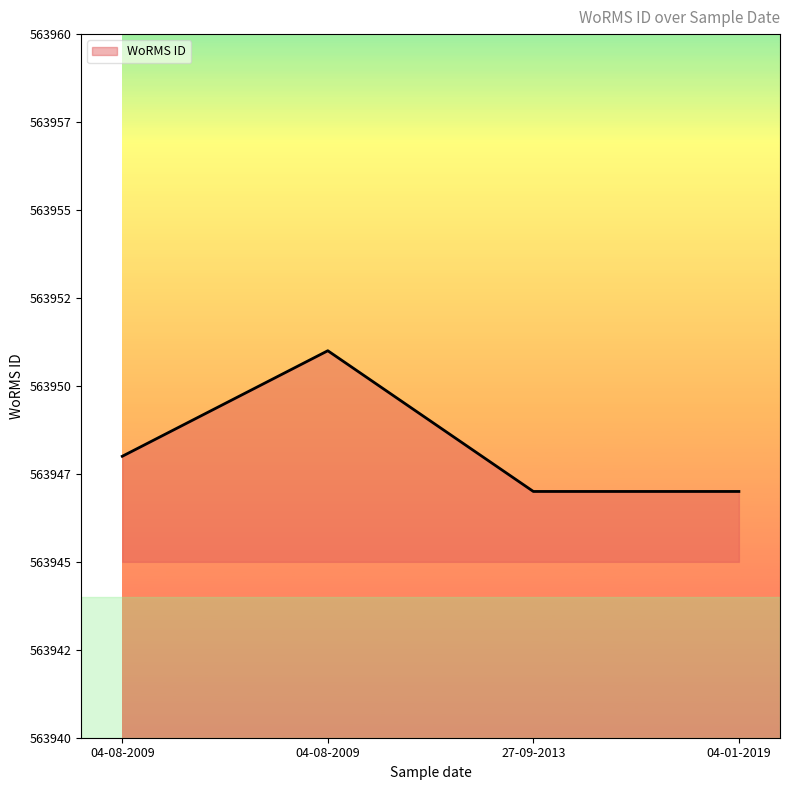

Does the chart have visible grid lines?

No